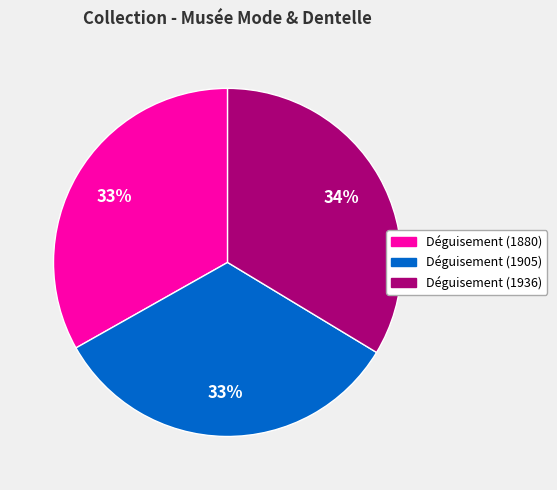

Does any single category account for the majority?

No